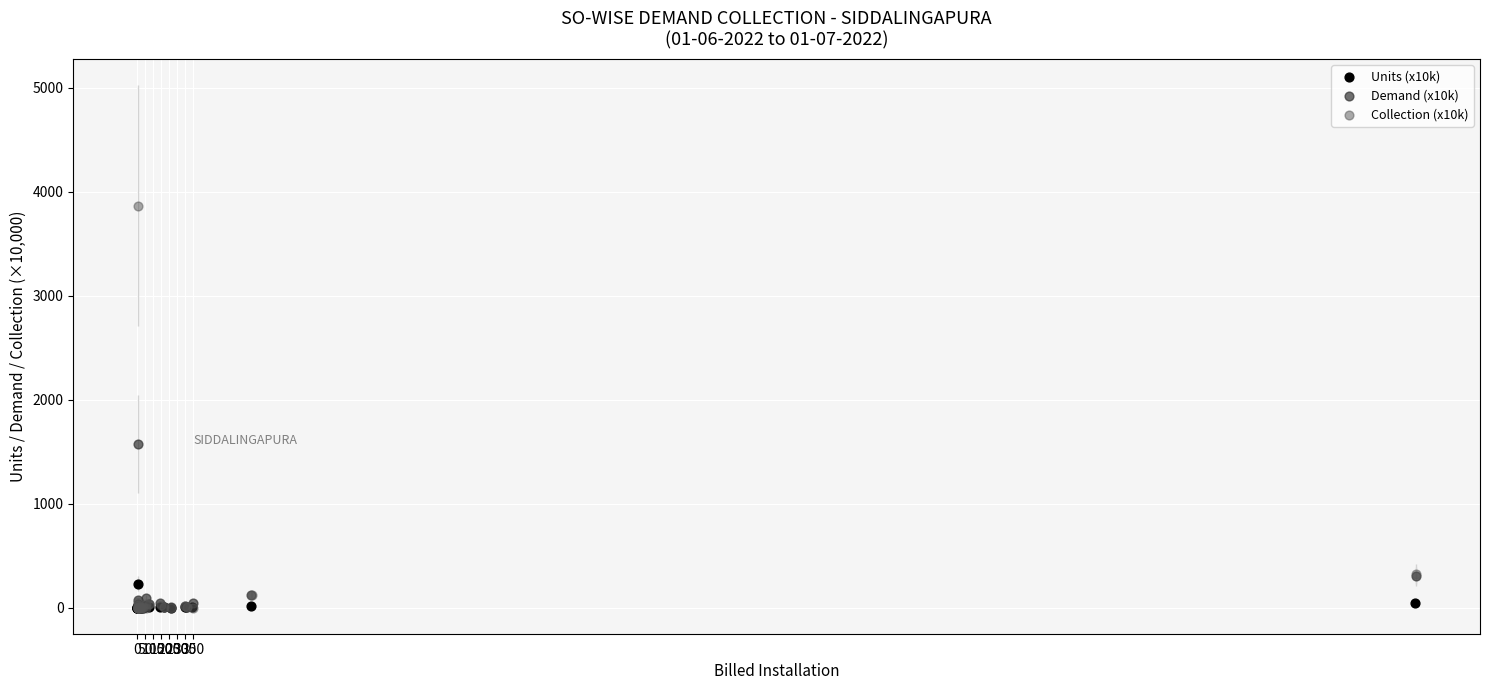

Which series has the widest spread of Y values?

Collection (x10k)